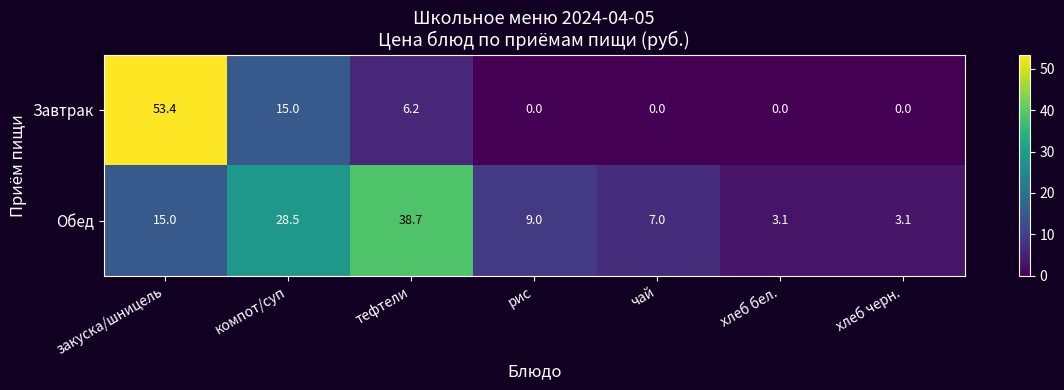

What is the average value of the Завтрак series?

10.7